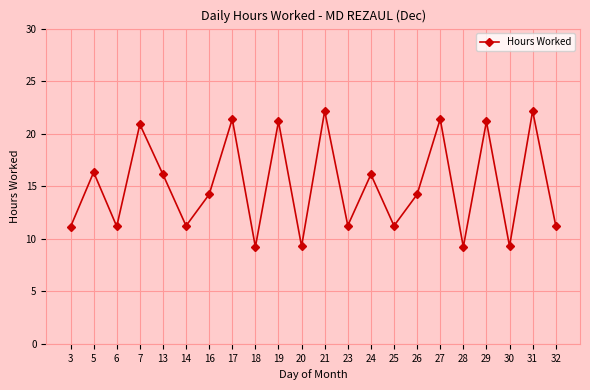

How many lines are shown in the chart?

1